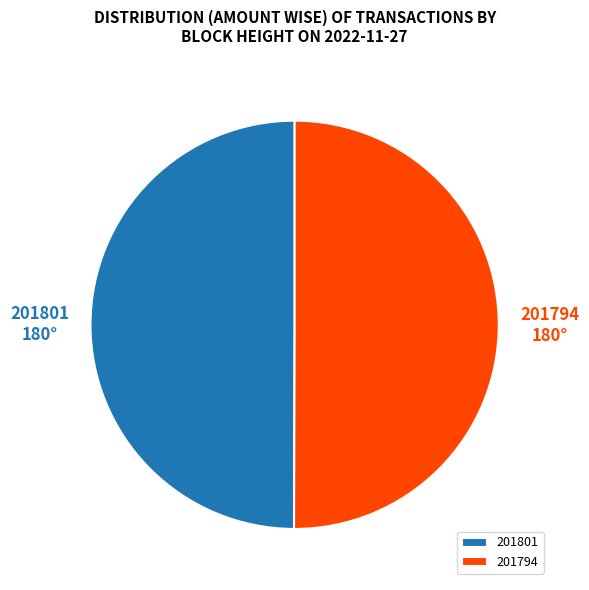

Combined, do 201801 and 201794 account for over 50%?

Yes